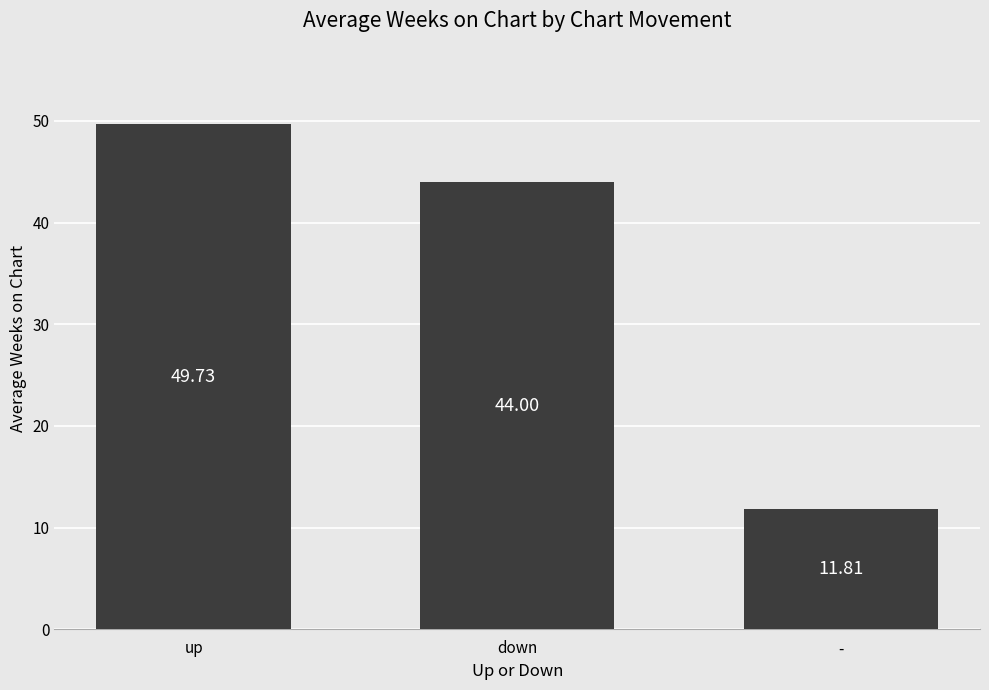

Which has a higher value, down or up?

up